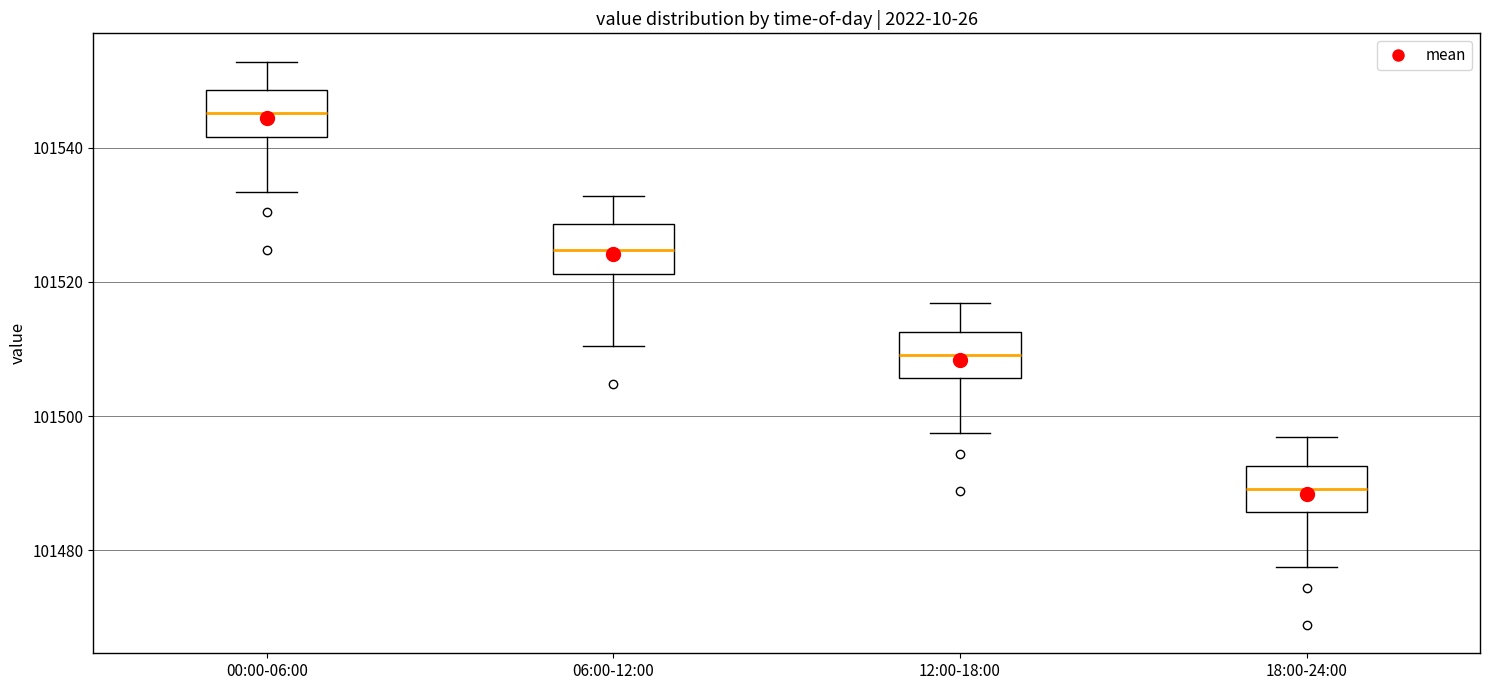

Where is the upper edge of the box for 00:00-06:00 on the y-axis? The values are not printed on the chart, so give them approximately, as read against the axis.

101548